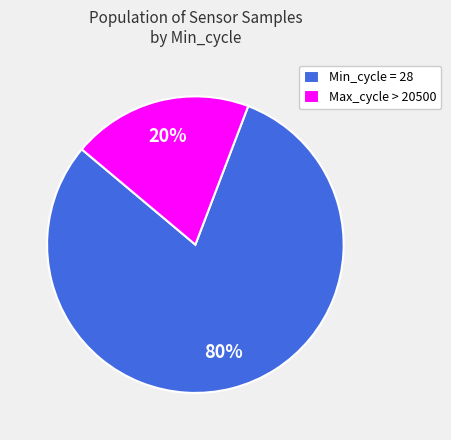

Rank the categories by value from lowest to highest.

Max_cycle > 20500, Min_cycle = 28